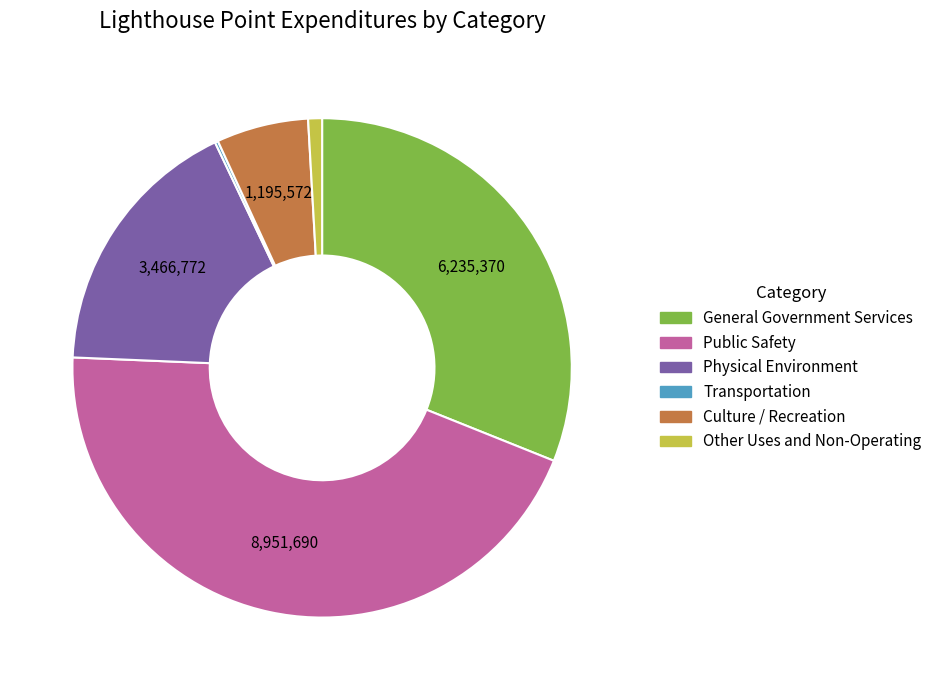

Does Public Safety account for over 50% of the chart?

No